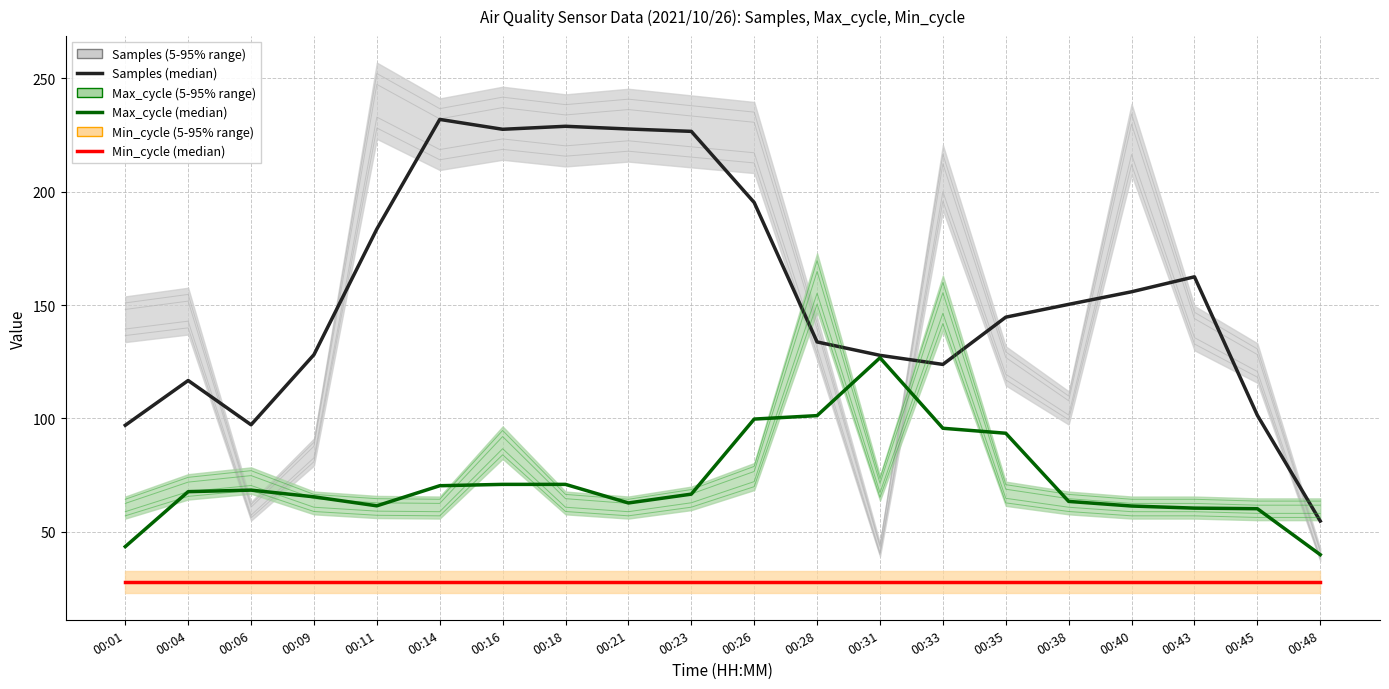

What is the spread (max minus min) of values at 00:43?

134.4